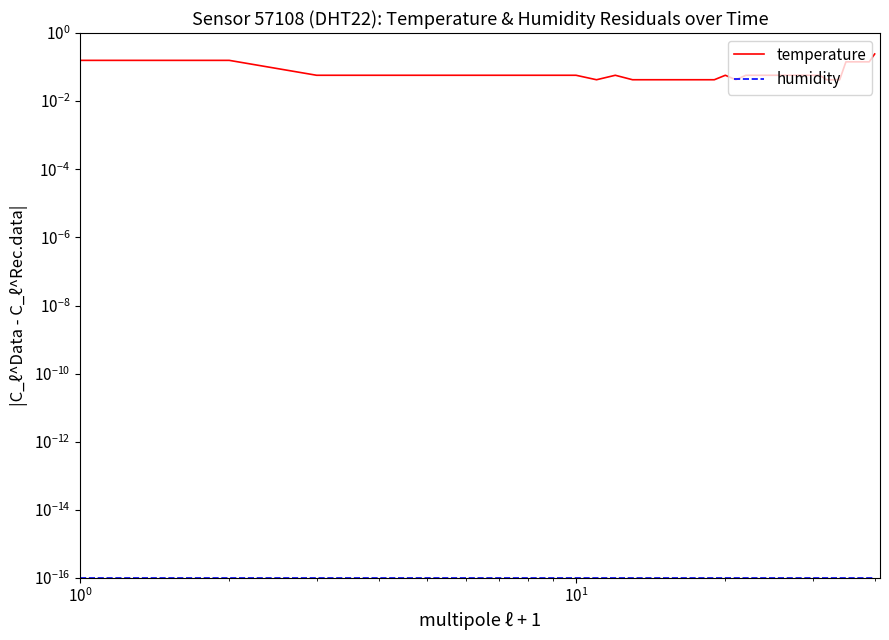

Is it true that temperature equals 0.2 at $\mathdefault{10^{-1}}$?

True